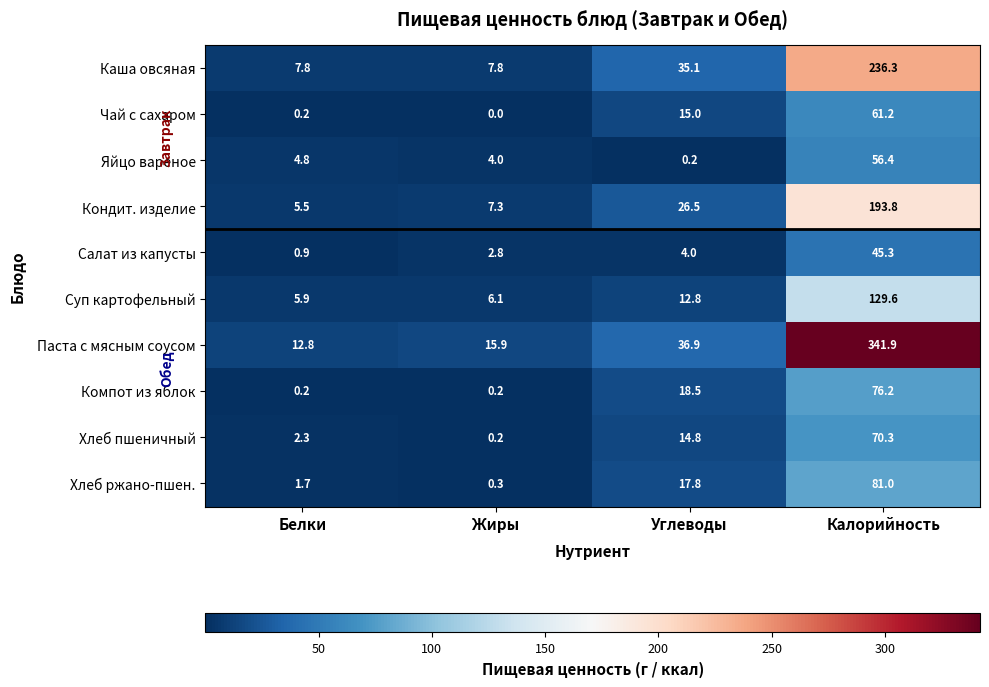

At which label is Хлеб пшеничный closest to 35?

Углеводы